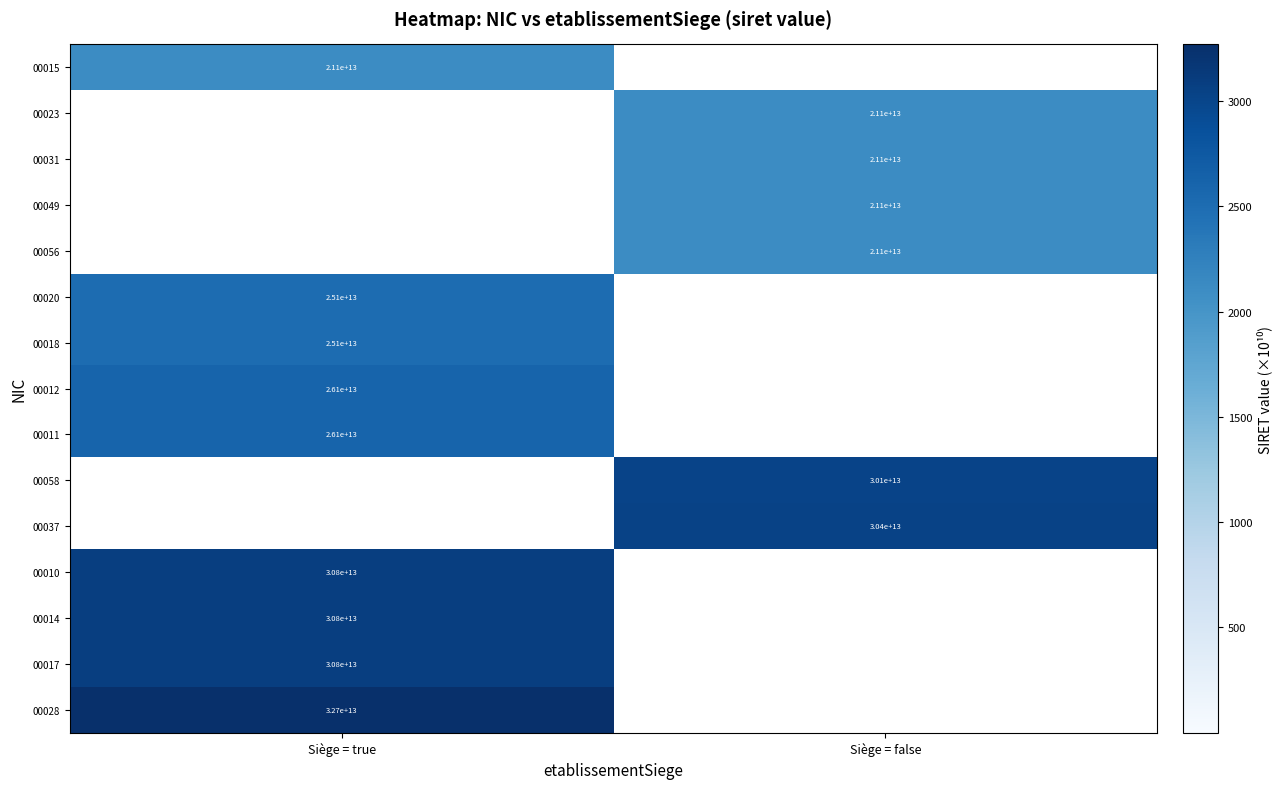

Is the value of 00028 at Siège = true greater than the value of 00056 at Siège = false?

Yes